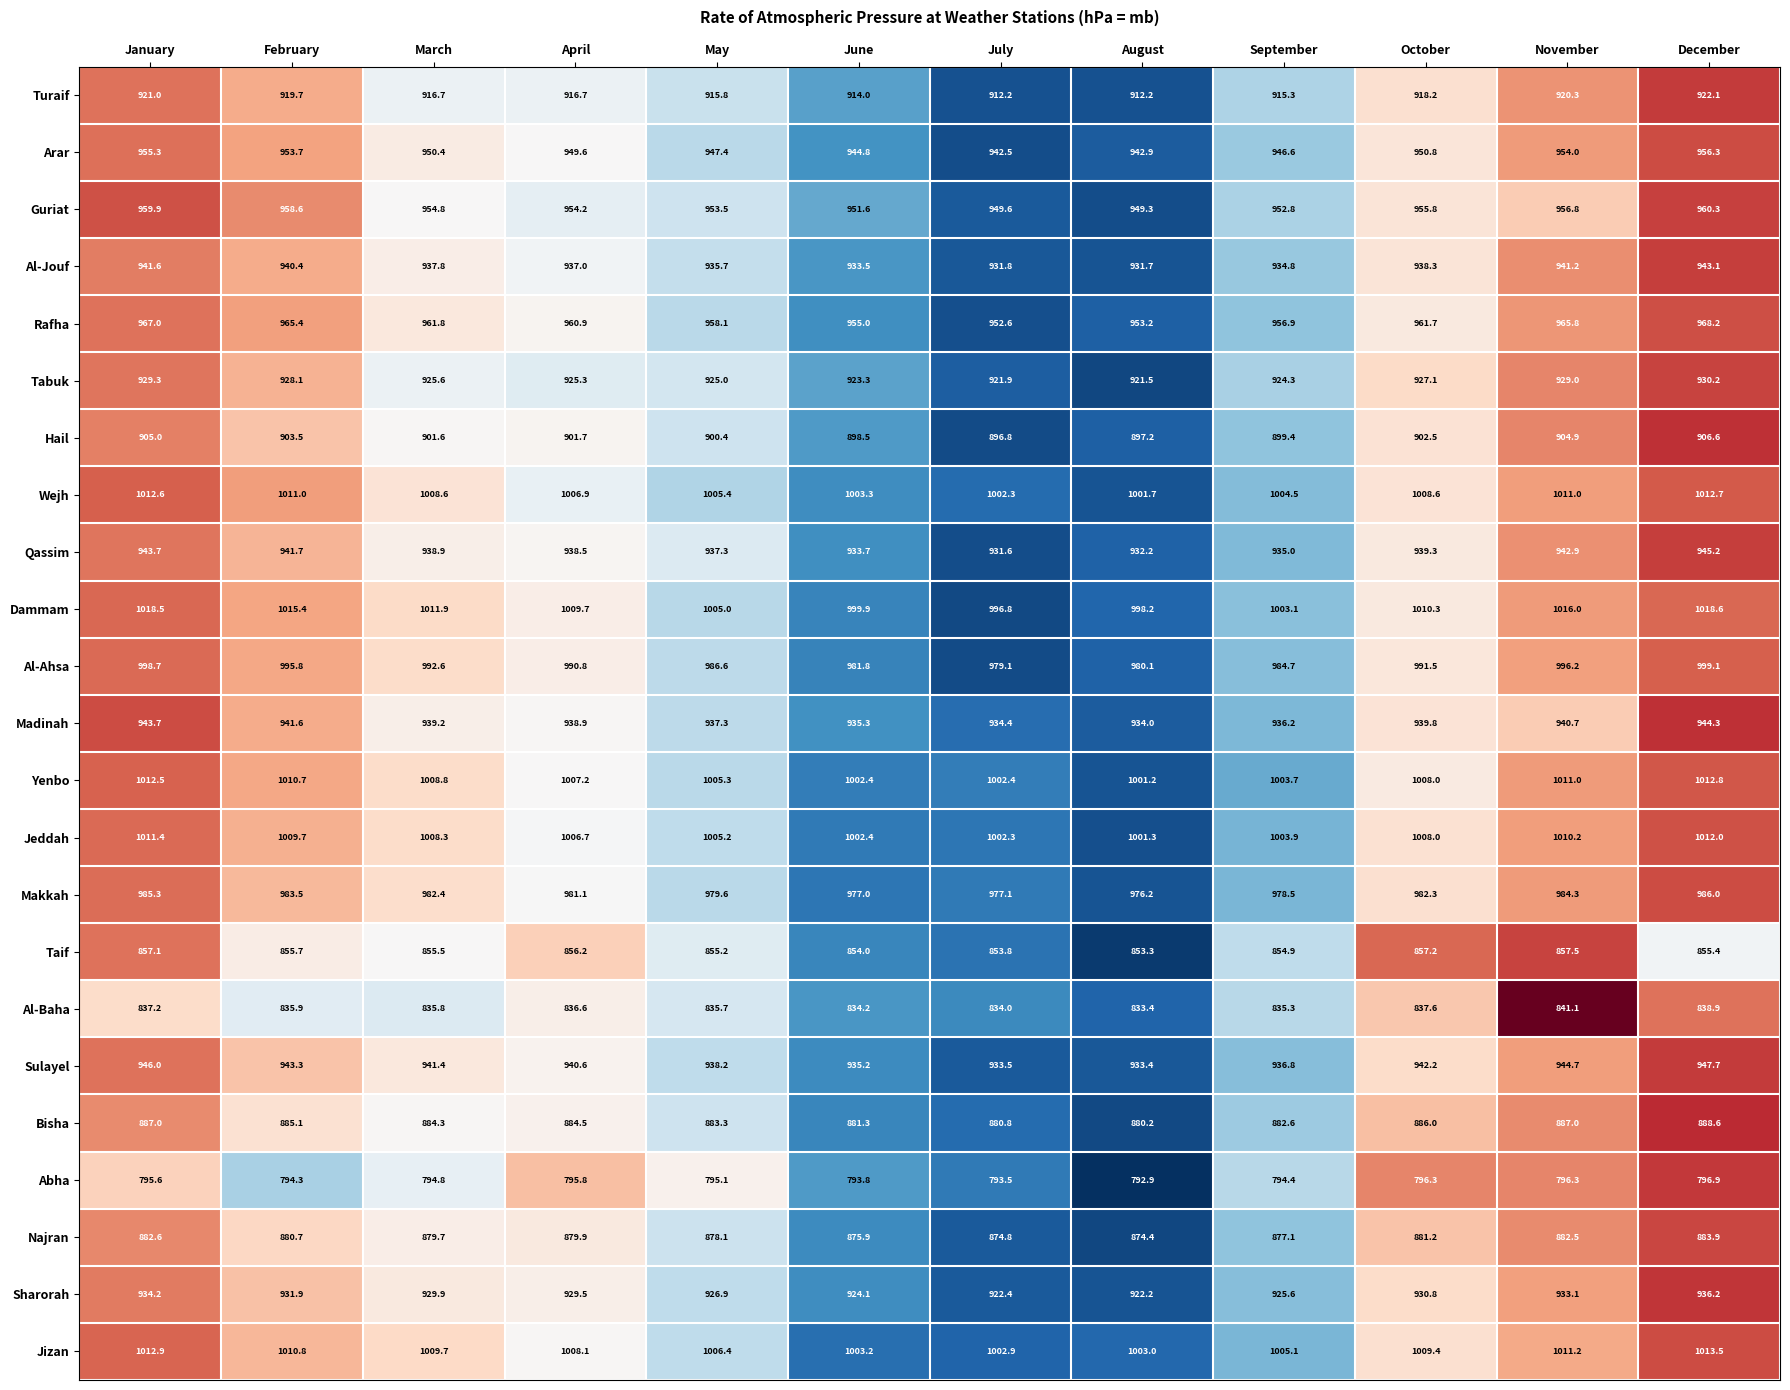

What is the sum of the Dammam values at October and May?

2015.3